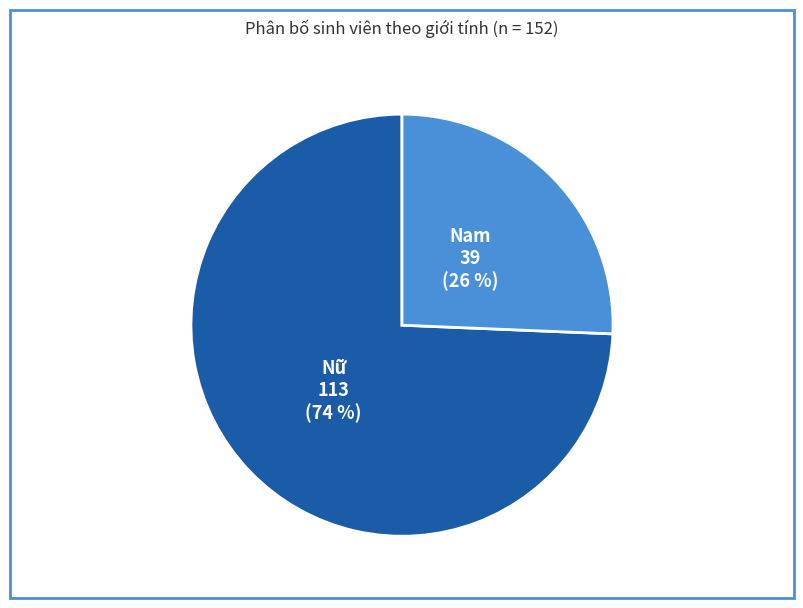

To the nearest percent, what is the combined percentage of Nam and Nữ?

100%